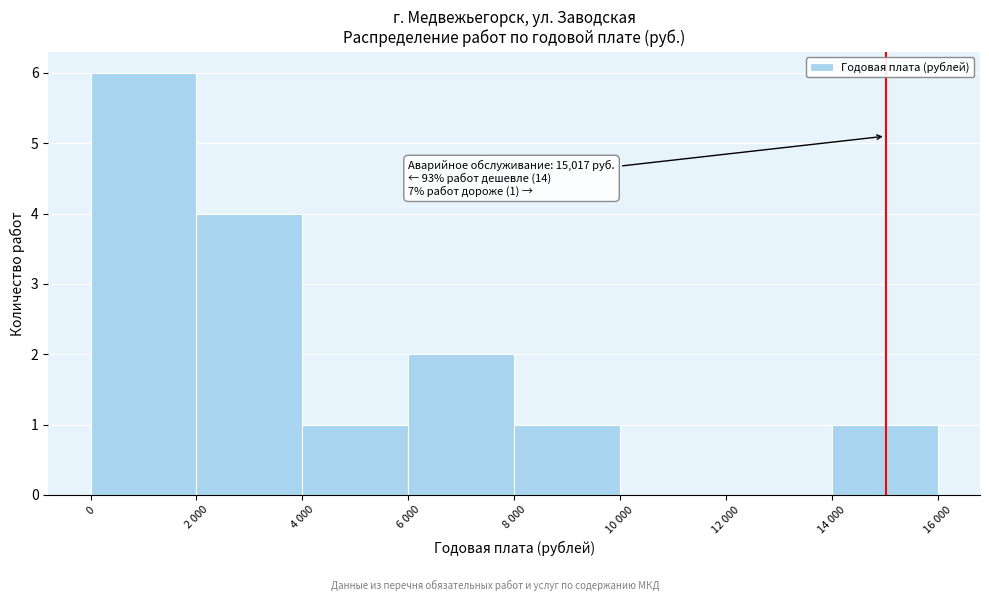

Reading right to left, transcribe all the data shown in this chart.

14 000=1	12 000=0	10 000=0	8 000=1	6 000=2	4 000=1	2 000=4	0=6